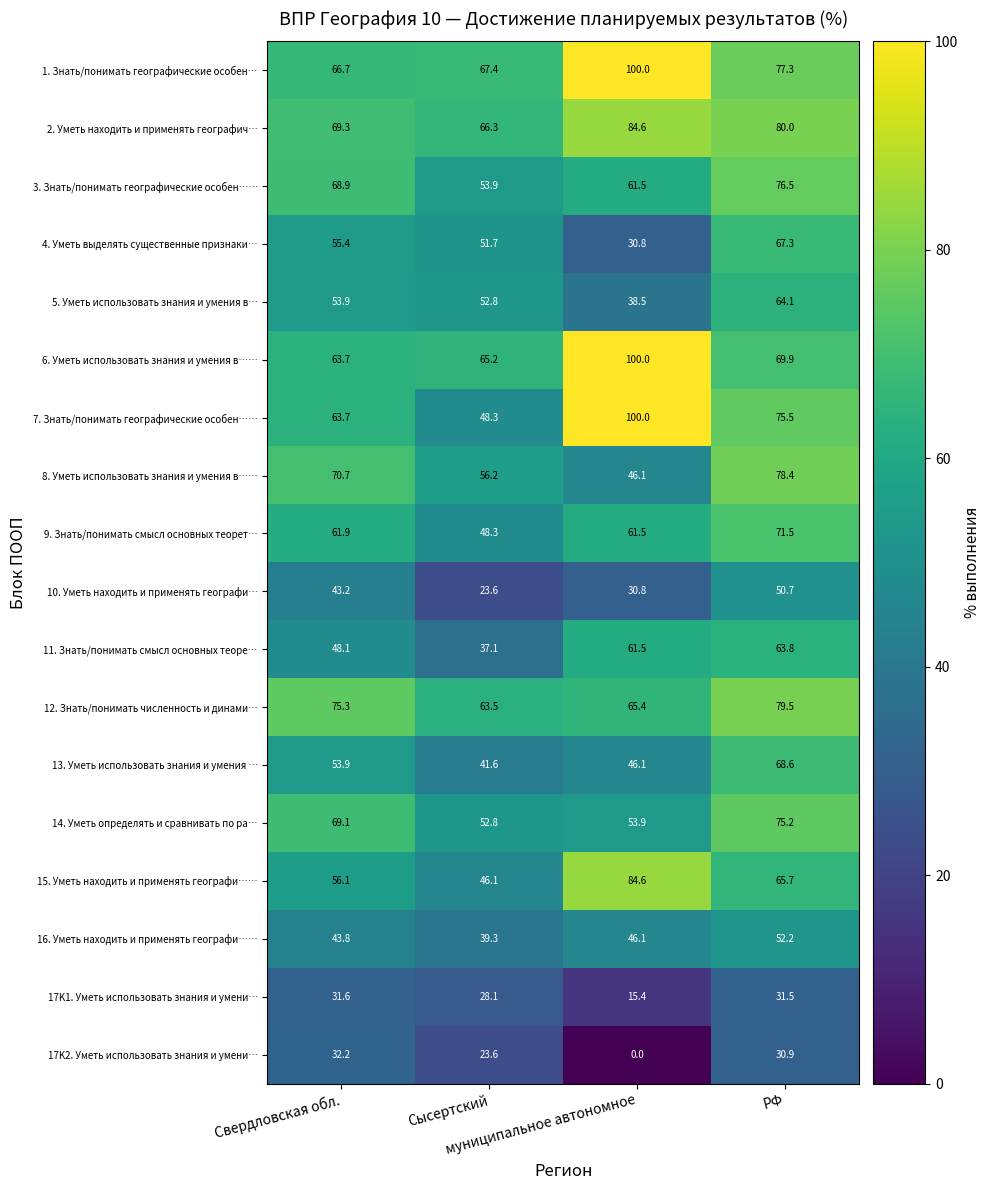

Which series has the widest spread of values?

7. Знать/понимать географические особен……